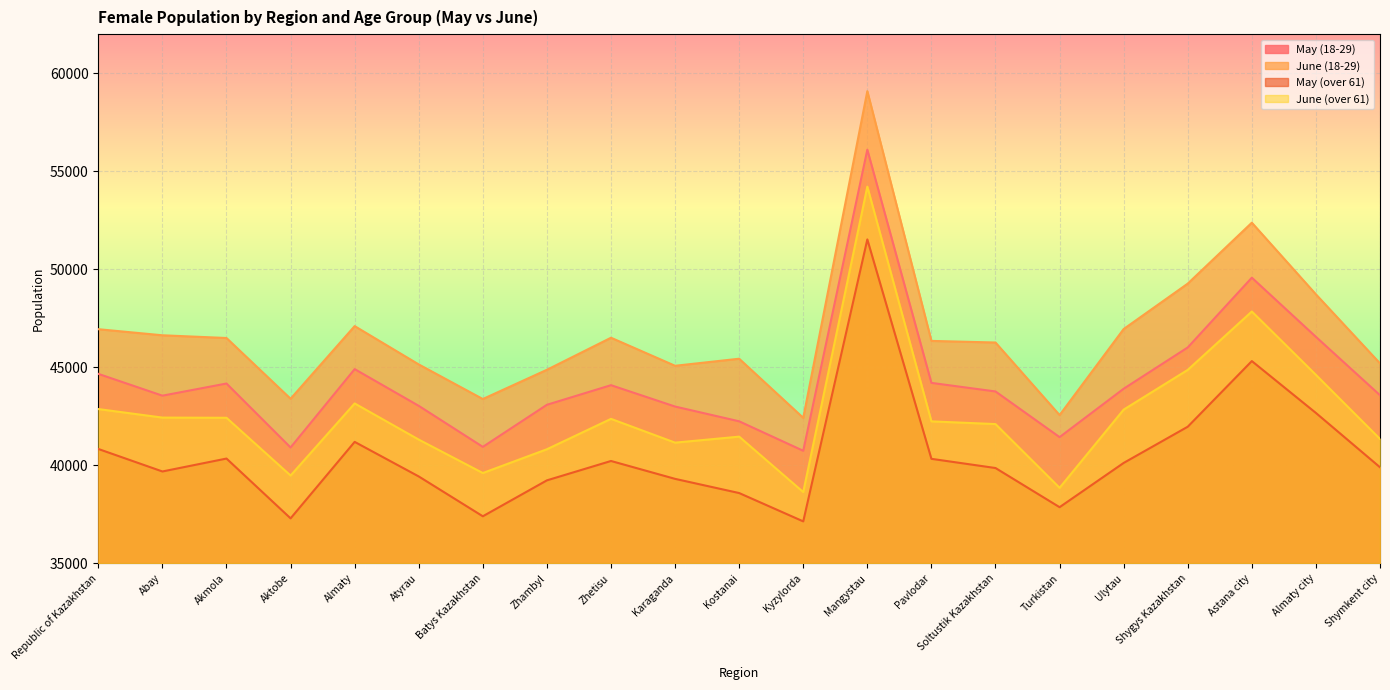

What is the difference between the May (18-29) values at Pavlodar and Batys Kazakhstan?

3264